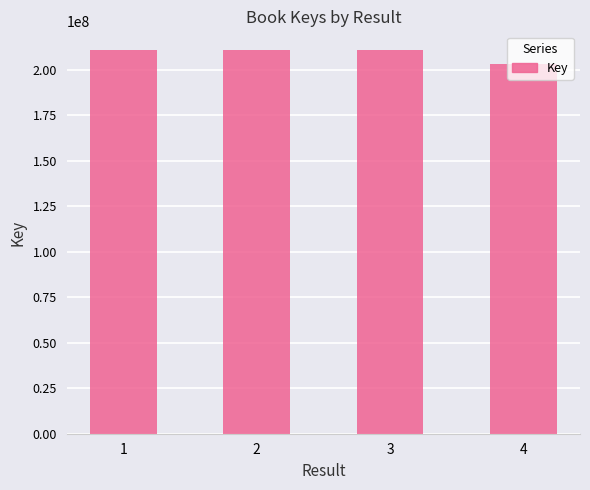

Approximately how many times larger is the value at 2 compared to 4?

1.0